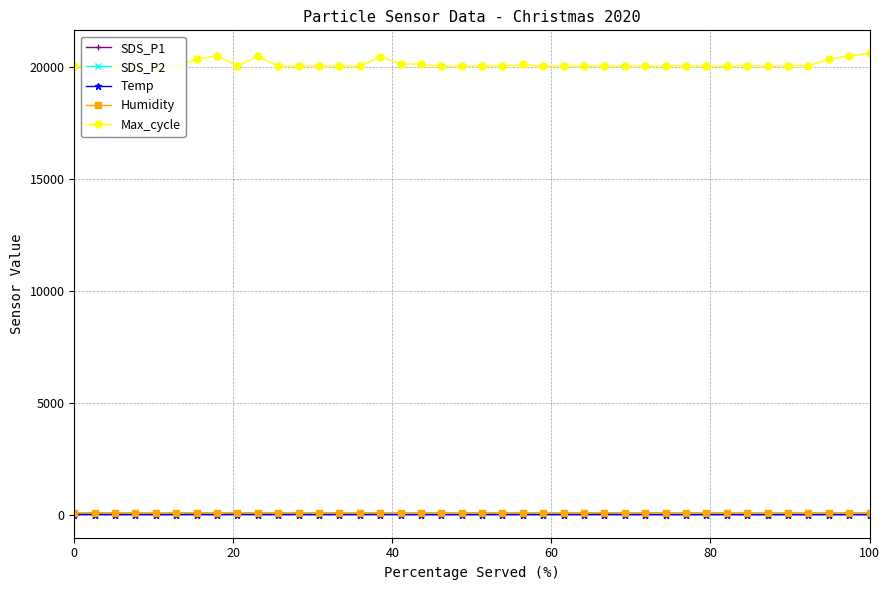

Is it true that SDS_P1 equals 25.9 at 0?

True